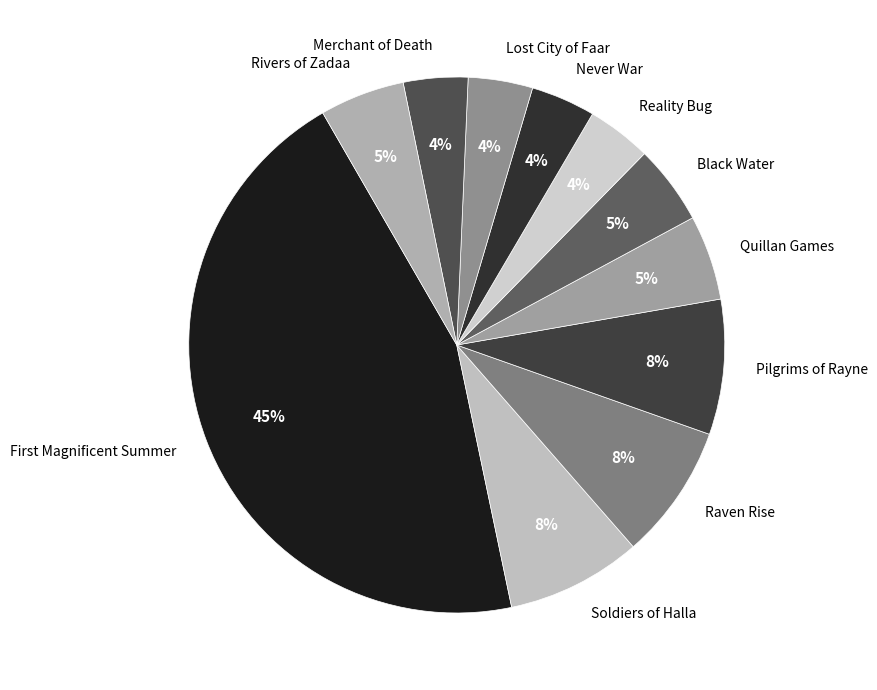

How many slices are in this pie chart?

11